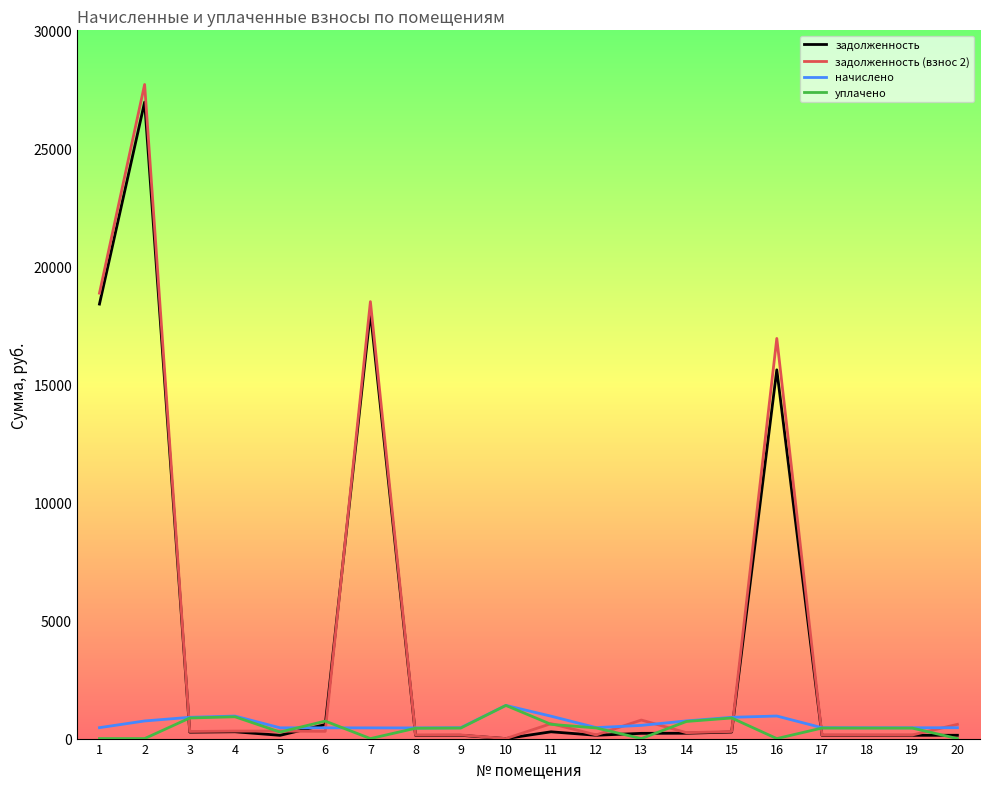

Between 1 and 13, which series saw the biggest shift?

задолженность